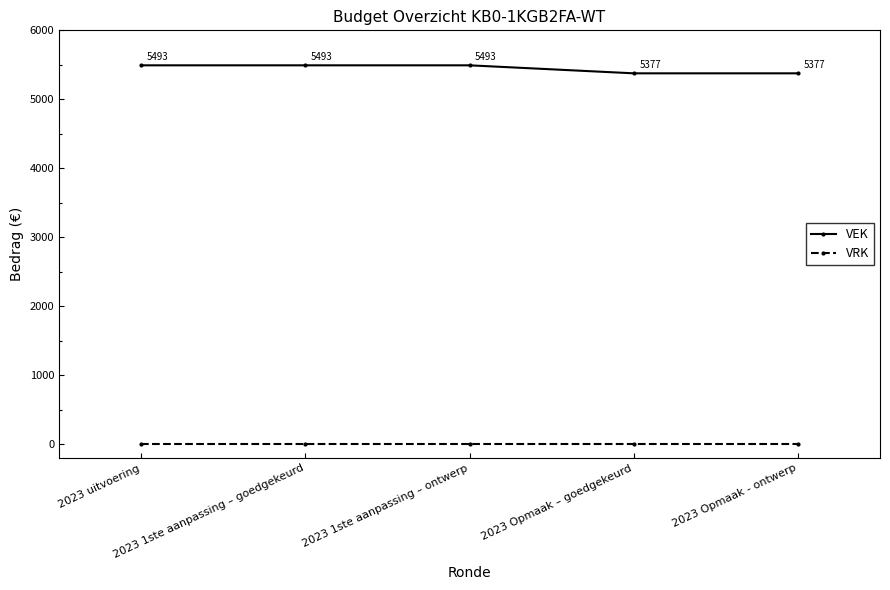

Rank the series by their maximum value, from lowest to highest.

VRK, VEK